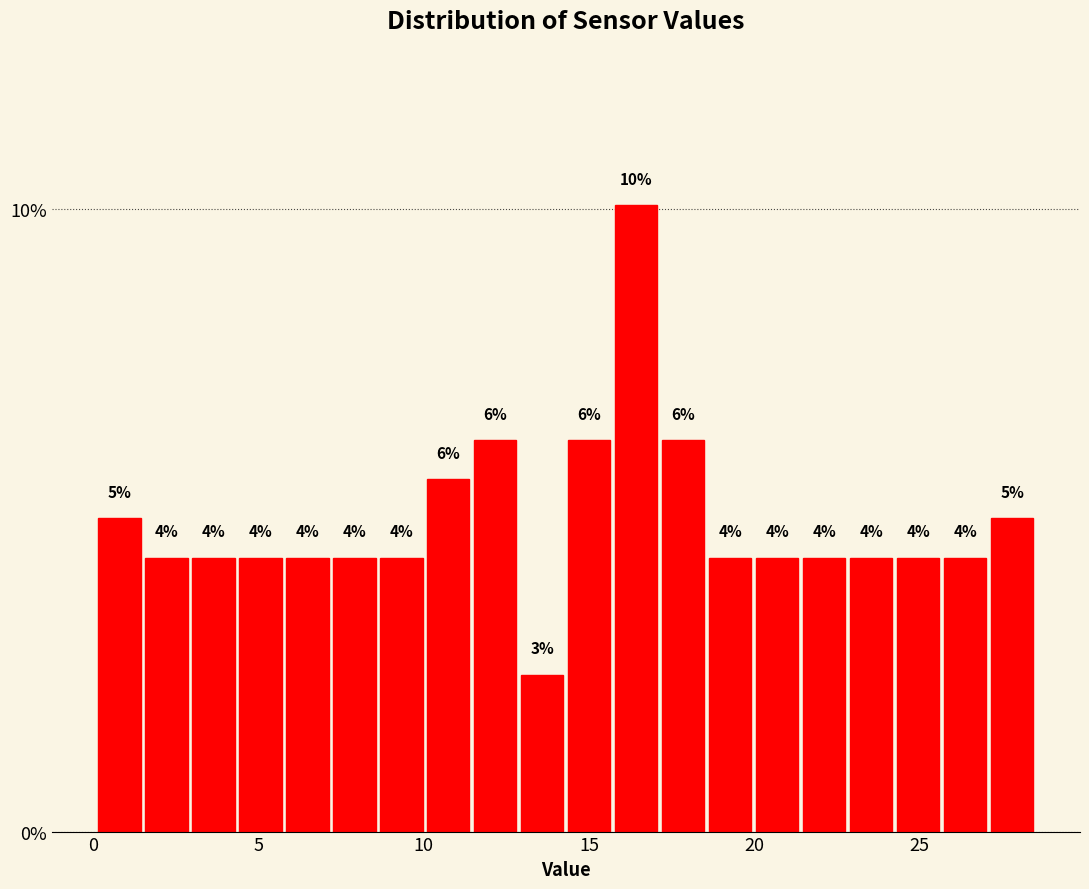

Around what value on the x-axis is the tallest bar? Give the approximate position of its centre, as read against the axis.

16.5